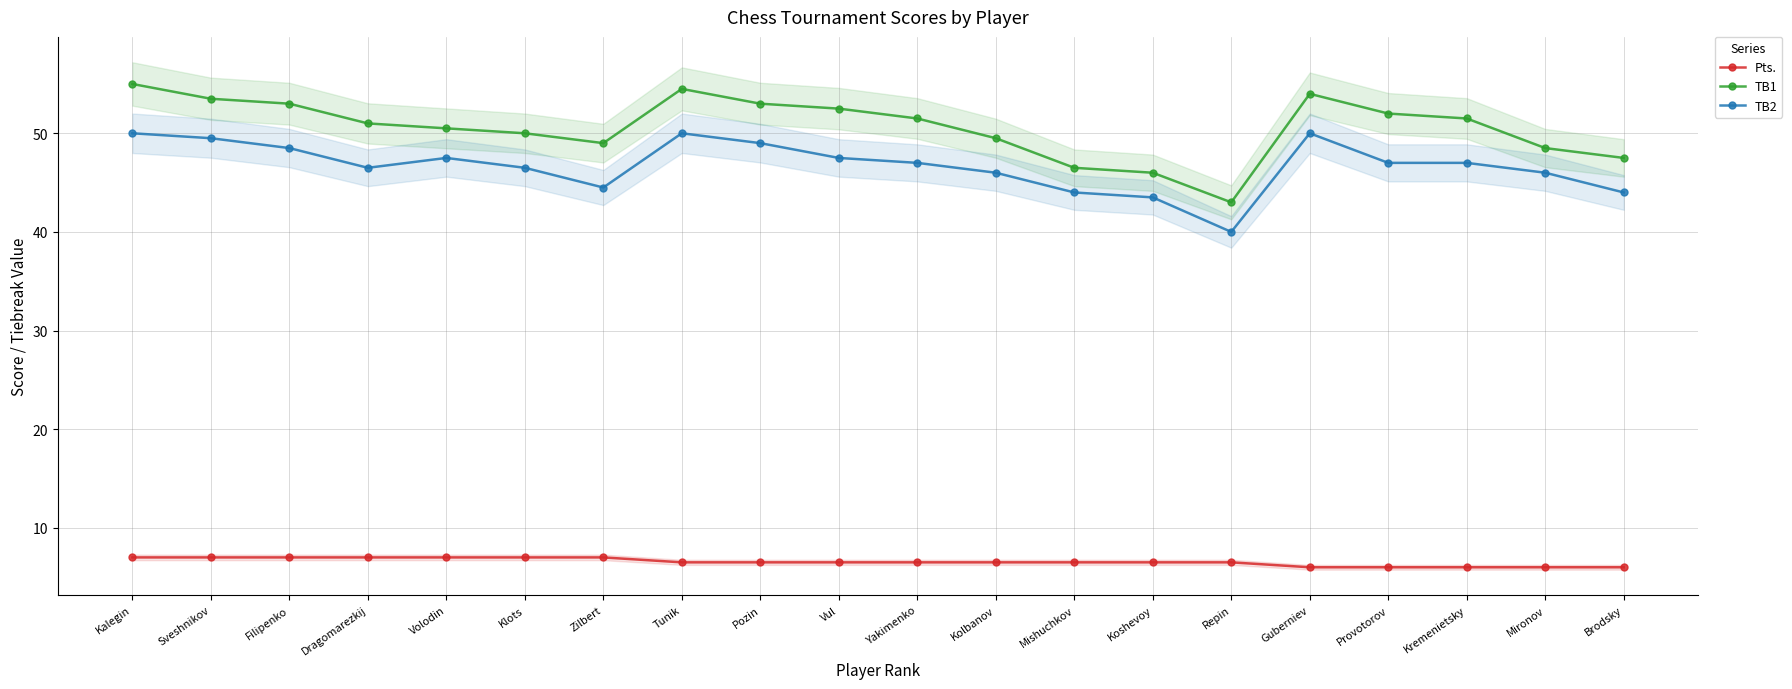

True or false: Pts. and TB2 intersect in this chart.

False